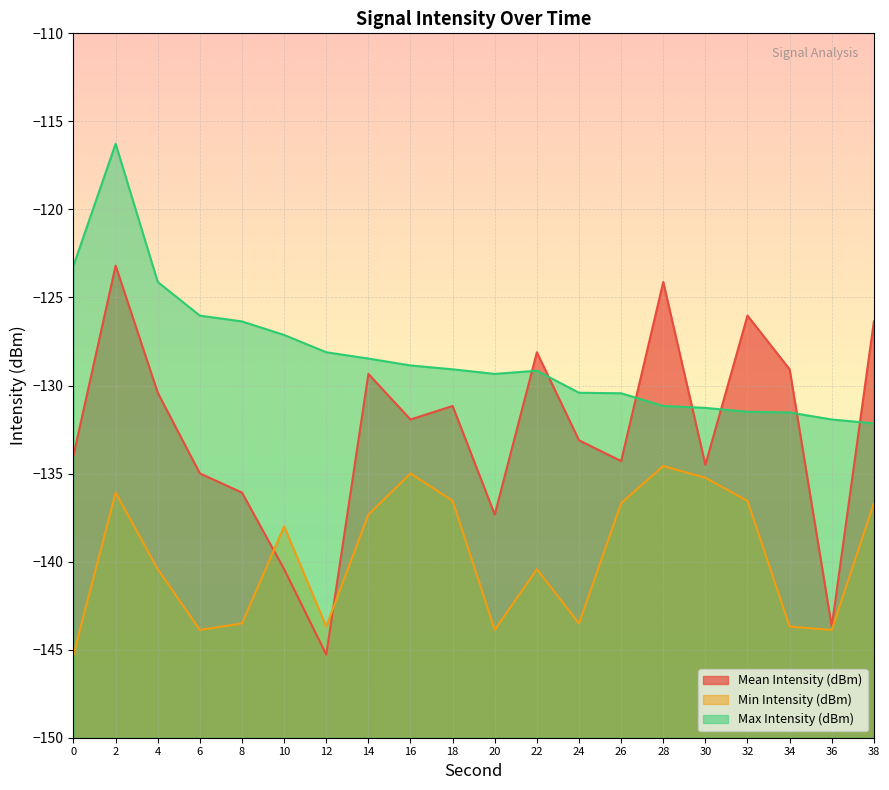

Reading right to left, transcribe all the data shown in this chart.

Mean Intensity (dBm): 38=-126.4	36=-143.7	34=-129.1	32=-126.0	30=-134.5	28=-124.1	26=-134.3	24=-133.1	22=-128.1	20=-137.3	18=-131.2	16=-131.9	14=-129.3	12=-145.3	10=-140.4	8=-136.1	6=-135.0	4=-130.4	2=-123.2	0=-134.0
Min Intensity (dBm): 38=-136.7	36=-143.9	34=-143.7	32=-136.6	30=-135.2	28=-134.6	26=-136.7	24=-143.5	22=-140.4	20=-143.9	18=-136.6	16=-135.0	14=-137.3	12=-143.7	10=-138.0	8=-143.5	6=-143.9	4=-140.4	2=-136.1	0=-145.3
Max Intensity (dBm): 38=-132.2	36=-131.9	34=-131.5	32=-131.5	30=-131.3	28=-131.2	26=-130.4	24=-130.4	22=-129.2	20=-129.3	18=-129.1	16=-128.9	14=-128.5	12=-128.1	10=-127.1	8=-126.4	6=-126.0	4=-124.1	2=-116.3	0=-123.2